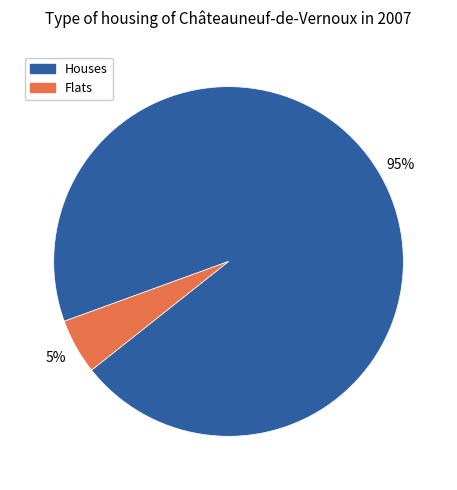

To the nearest percent, what is the difference between the largest and smallest slice percentages?

90%